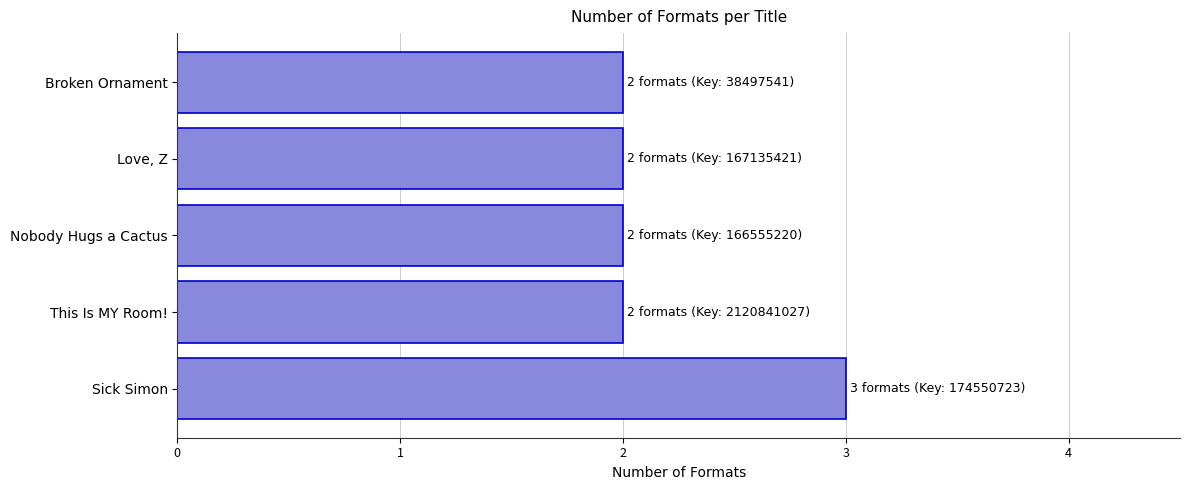

What is the sum of all values?

11